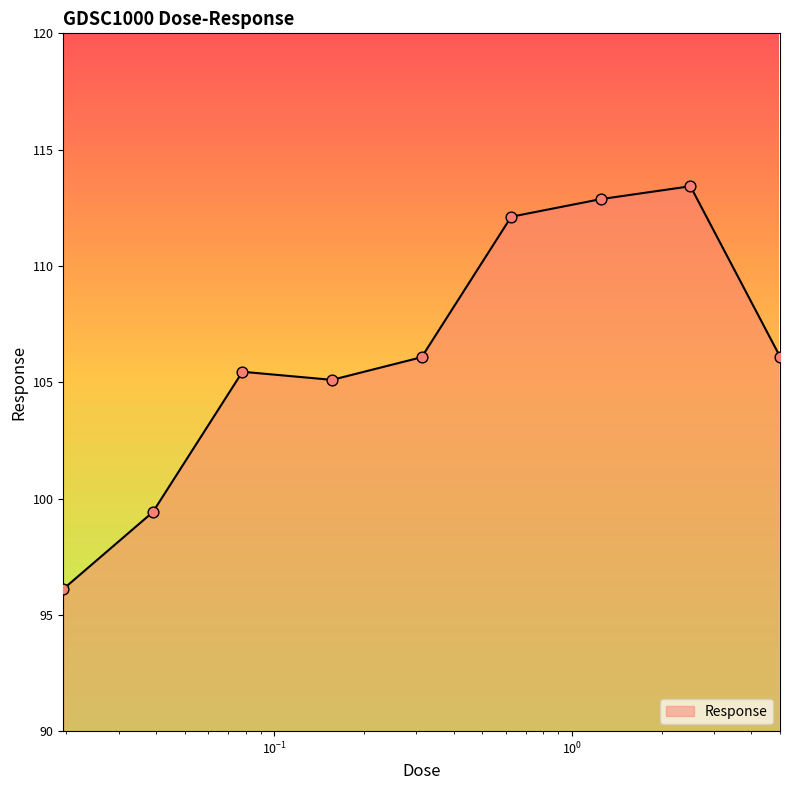

What is the difference between the maximum and minimum values?

17.3